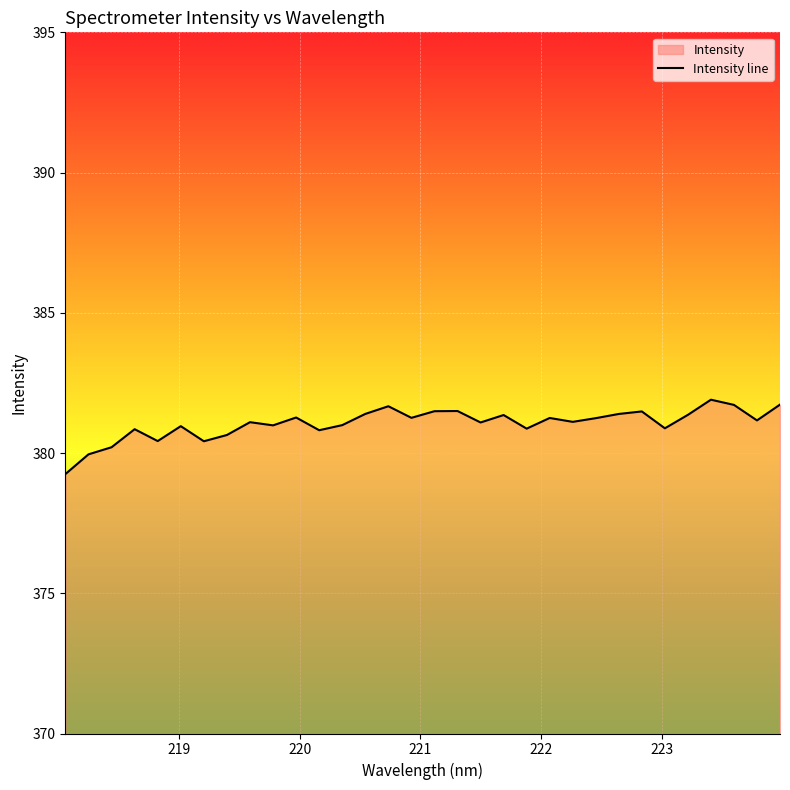

The chart shows a value of 106.2 at 222.263. True or false?

False